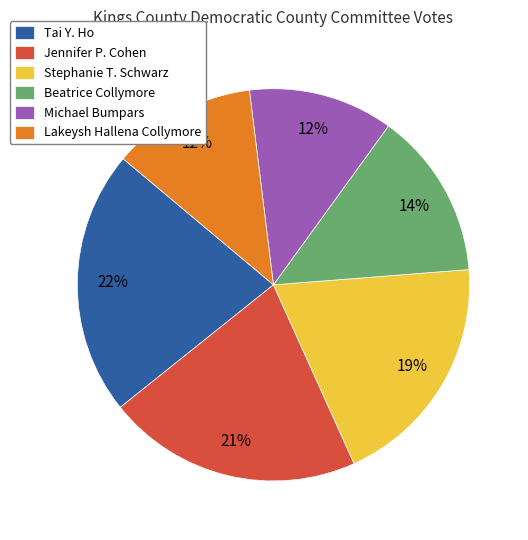

What percentage is the Tai Y. Ho slice, to the nearest percent?

22%